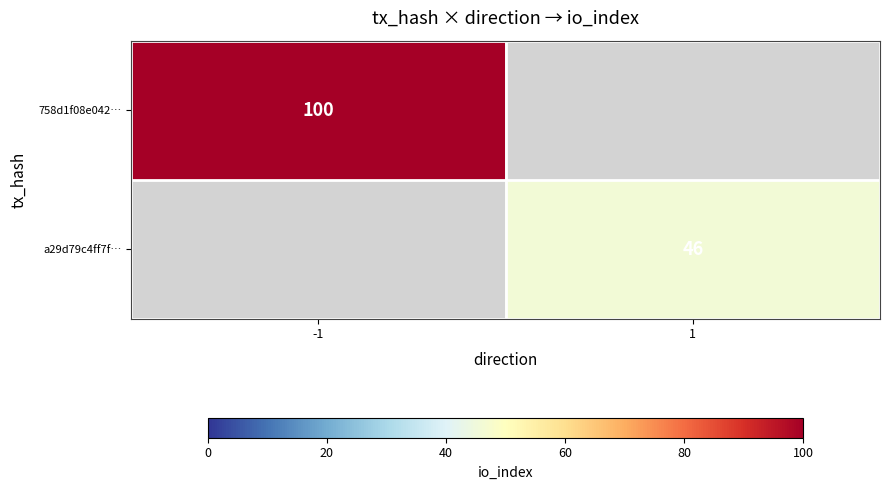

The 758d1f08e042… series shows 164 at -1. True or false?

False